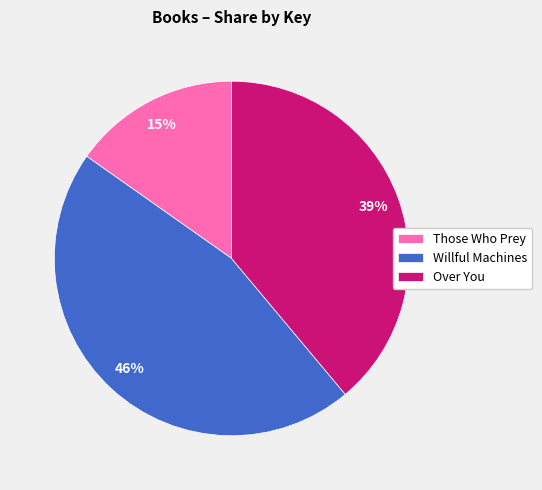

Which has a higher value, Those Who Prey or Over You?

Over You